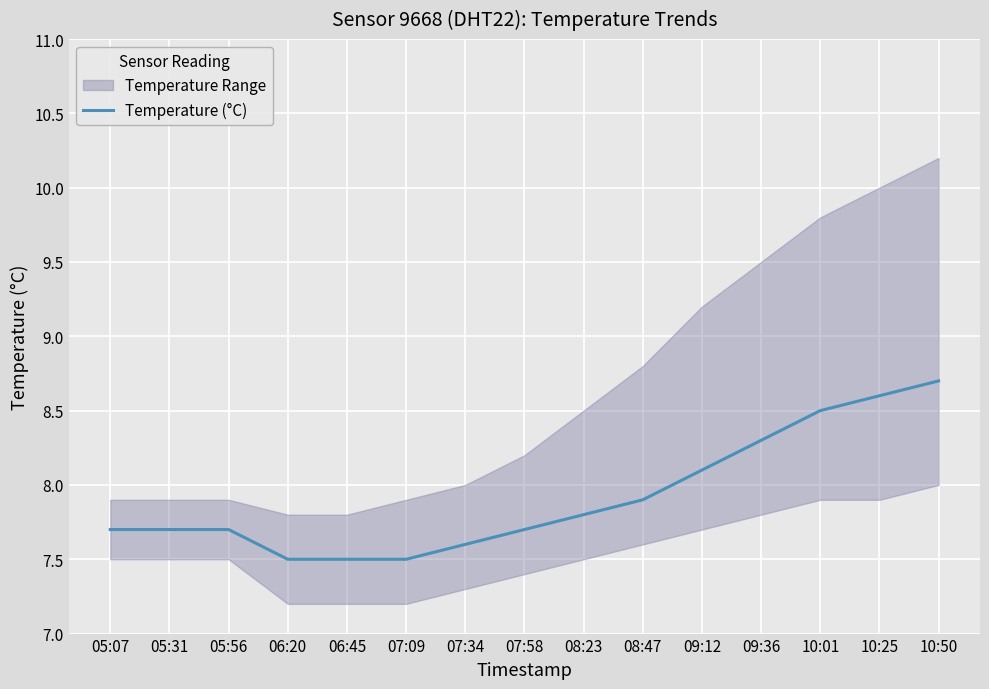

What is the approximate value at 06:20?

7.5